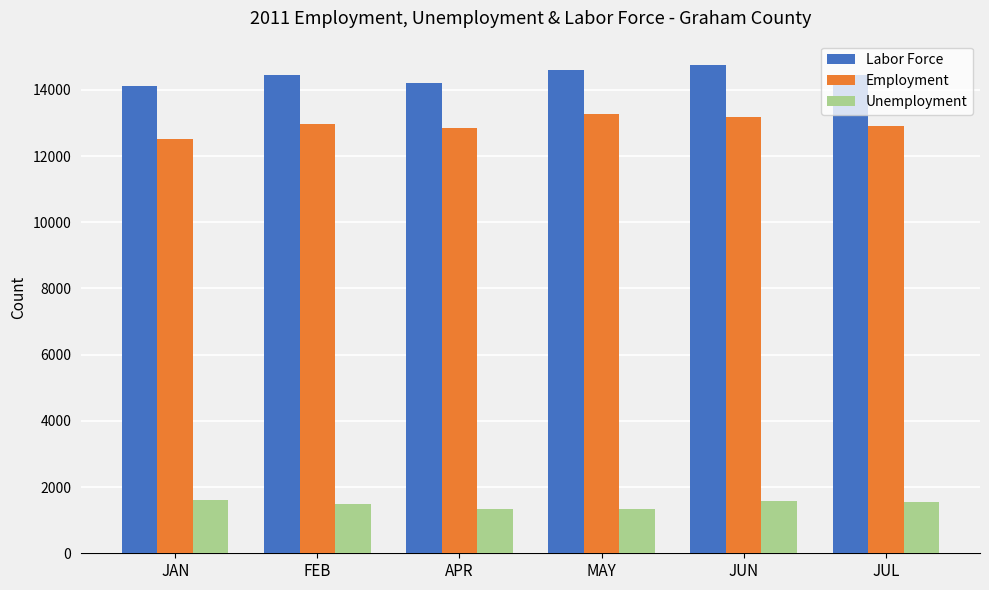

At how many categories does at least one series exceed 11228?

6